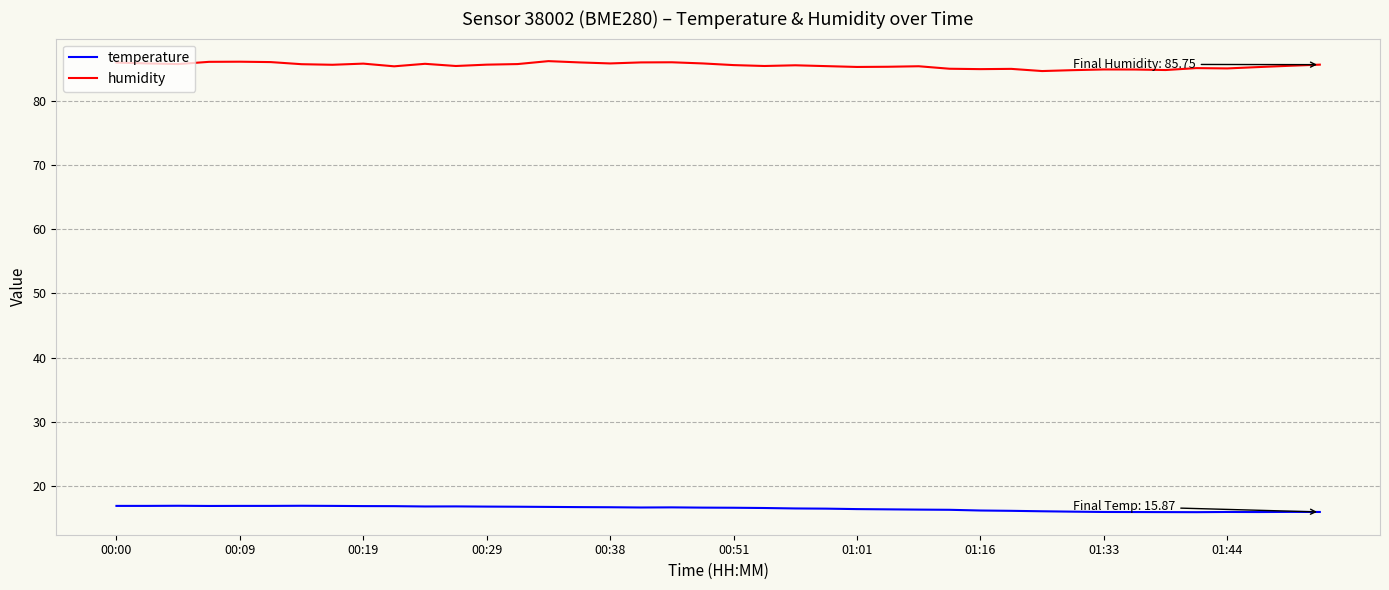

What is the sum of all humidity values?

3424.4